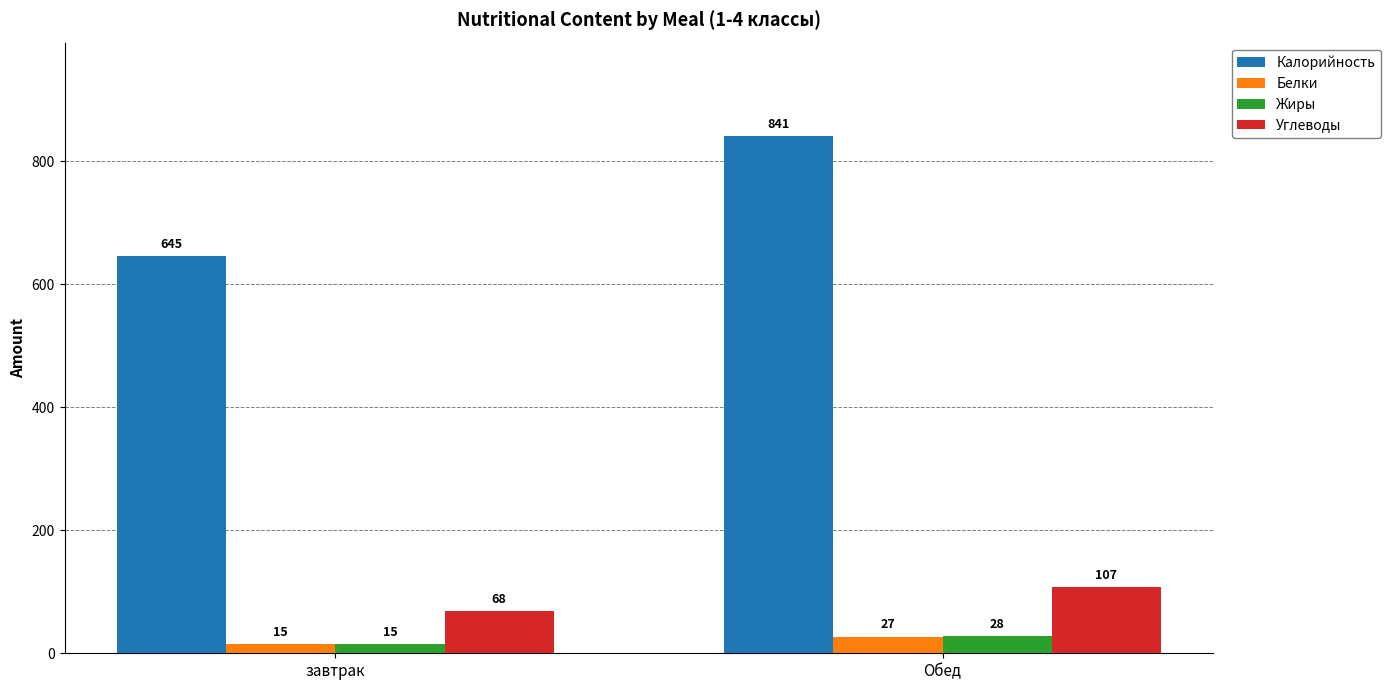

Reading left to right, extract all data points from this chart.

Калорийность: завтрак=645	Обед=841
Белки: завтрак=15	Обед=27
Жиры: завтрак=15	Обед=28
Углеводы: завтрак=68	Обед=107